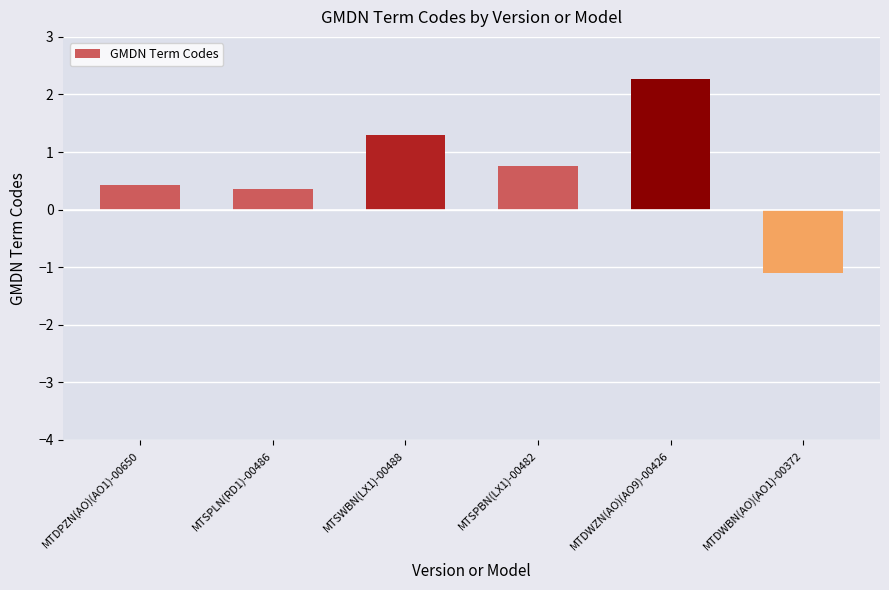

At which label is the value closest to 0?

MTSPLN(RD1)-00486